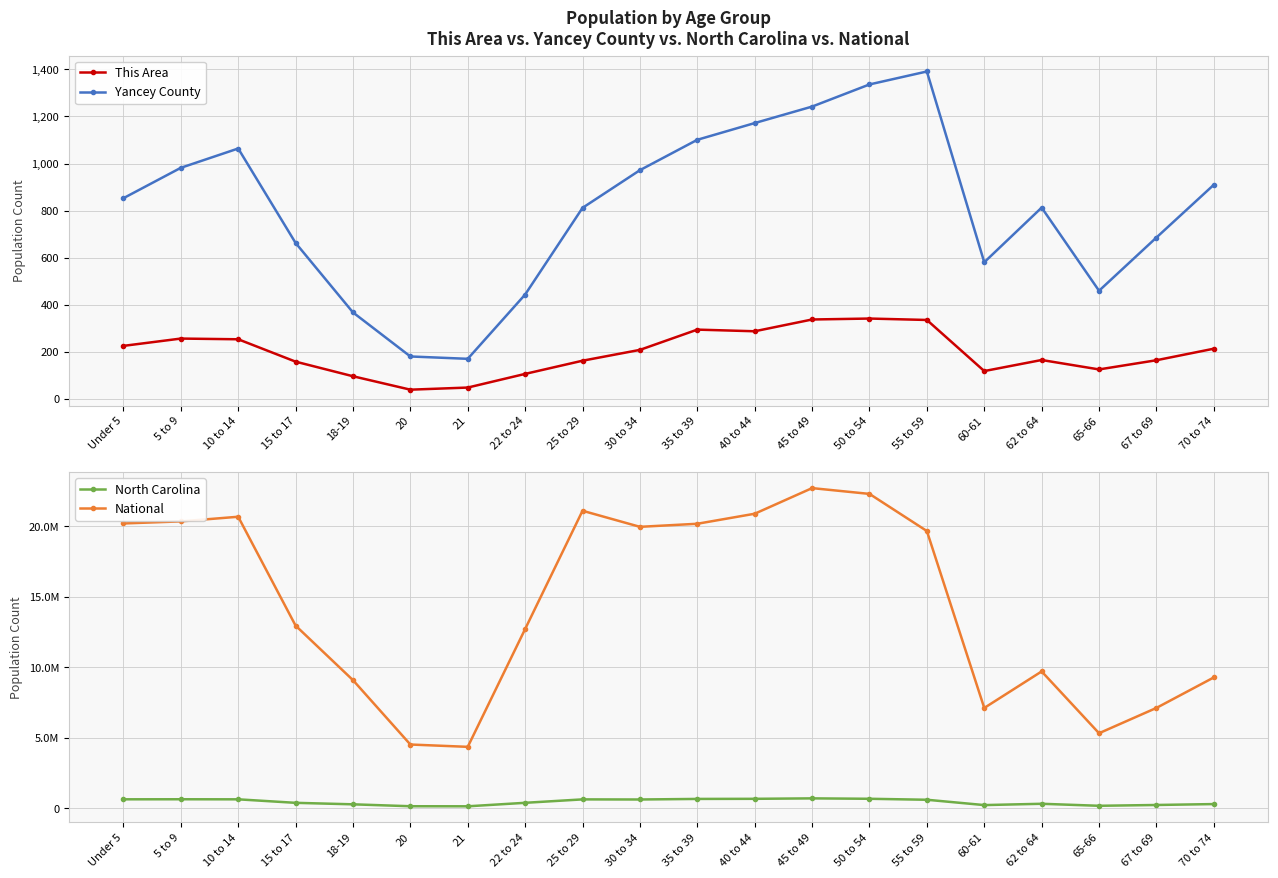

The value of National at 10 to 14 is 13805662. True or false?

False